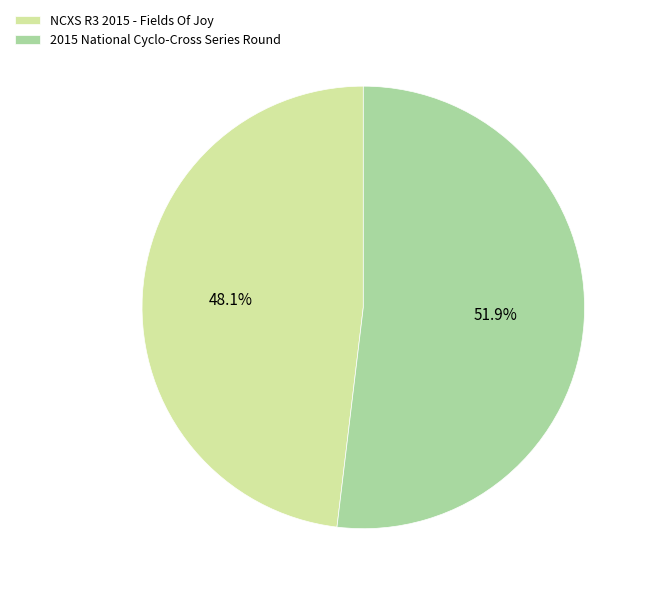

The 2015 National Cyclo-Cross Series Round slice represents 52% of the pie. True or false?

True